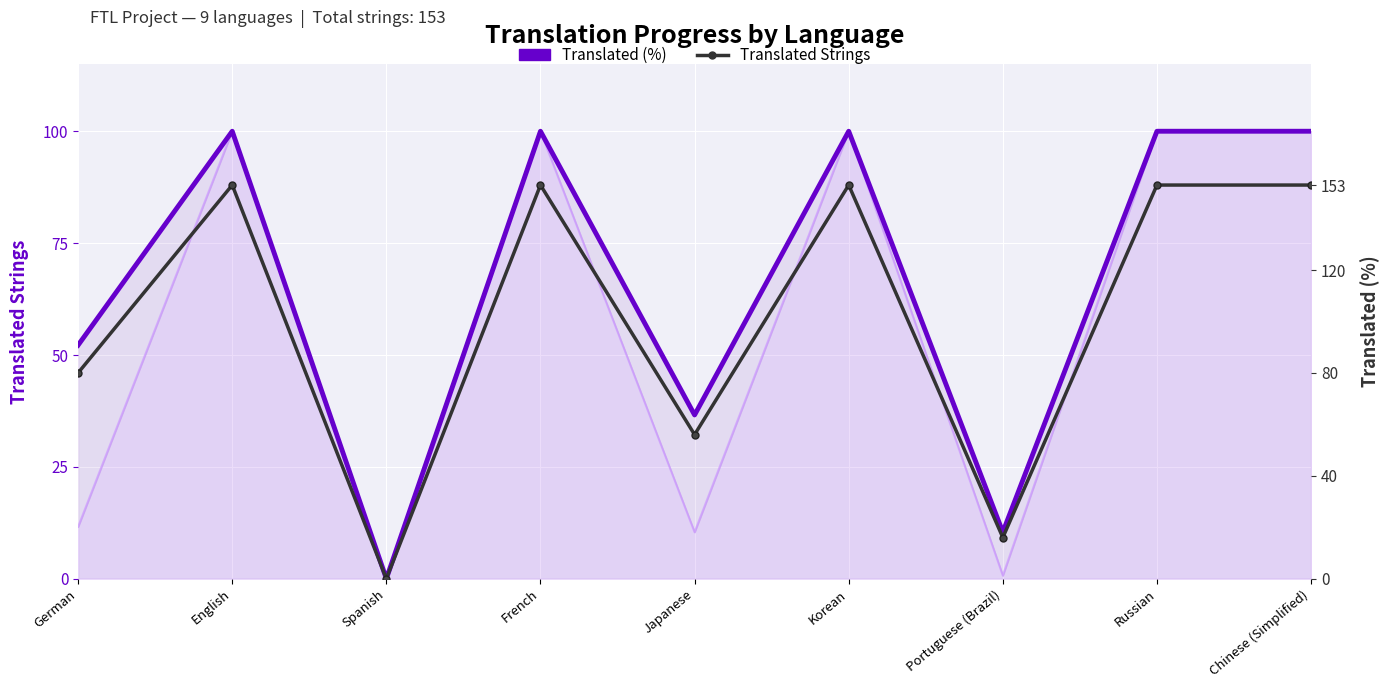

List the series in order of their peak value, lowest first.

Translated (%), Translated Strings